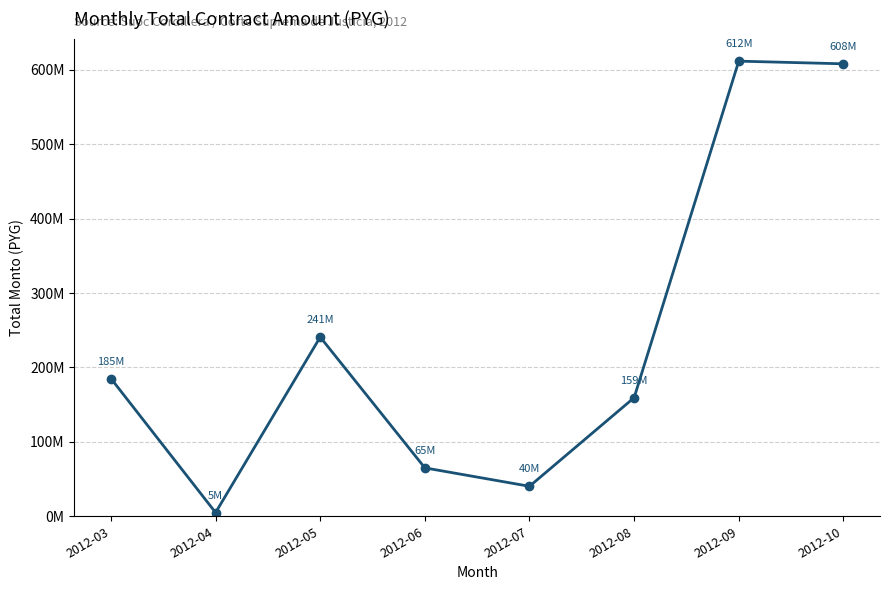

How many points are higher than both their immediate neighbors (excluding endpoints)?

2